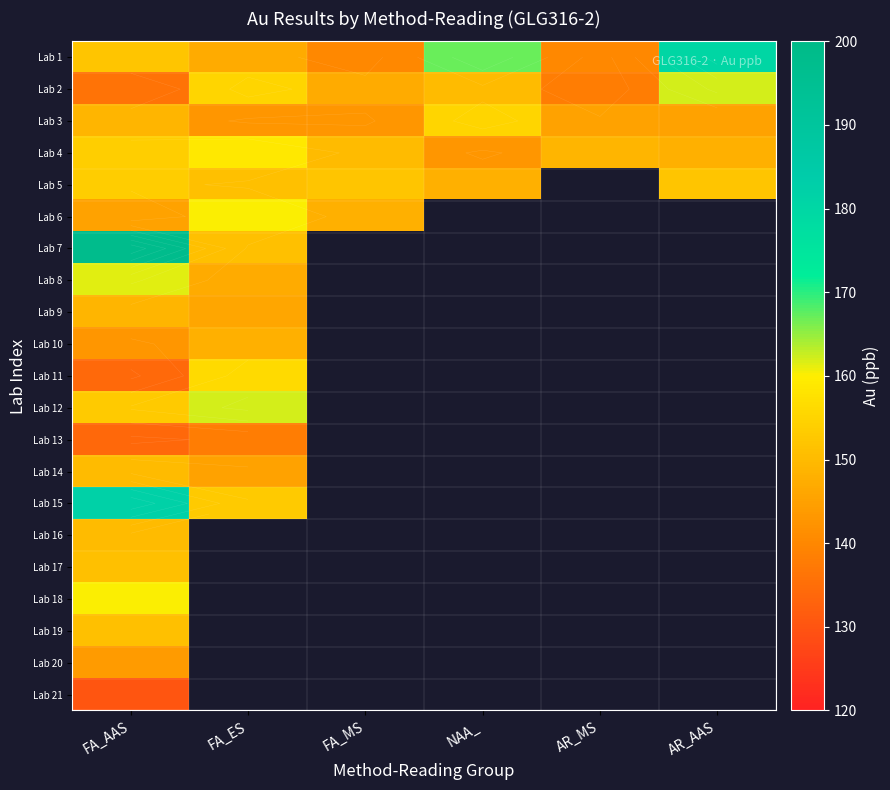

True or false: Lab 3 has a value of 155.0 at NAA_.

True